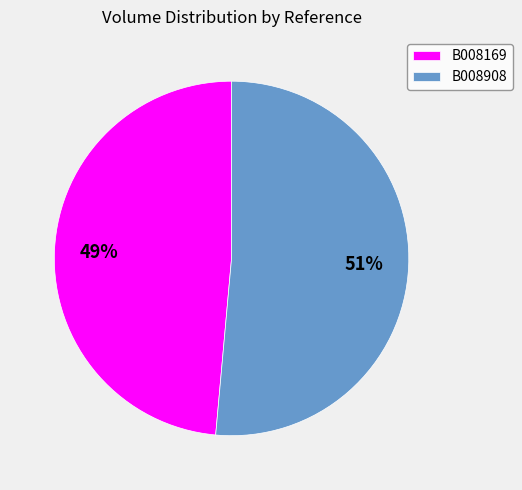

Rank the categories by value from highest to lowest.

B008908, B008169